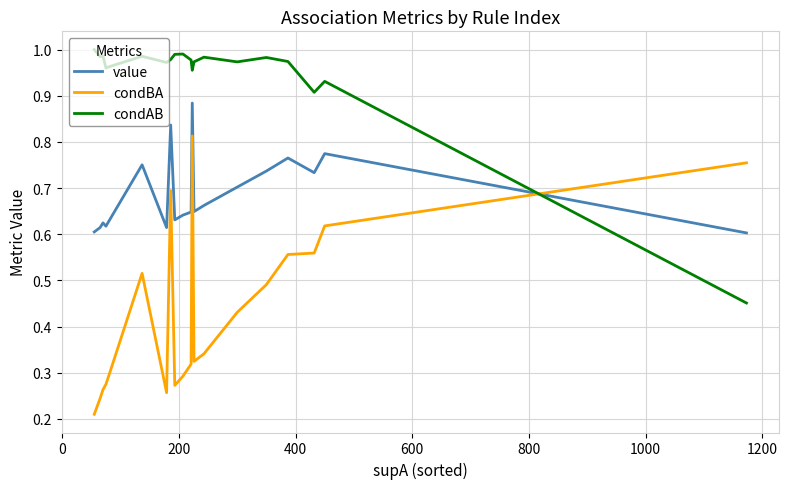

Rank the series by their maximum value, from lowest to highest.

condBA, value, condAB